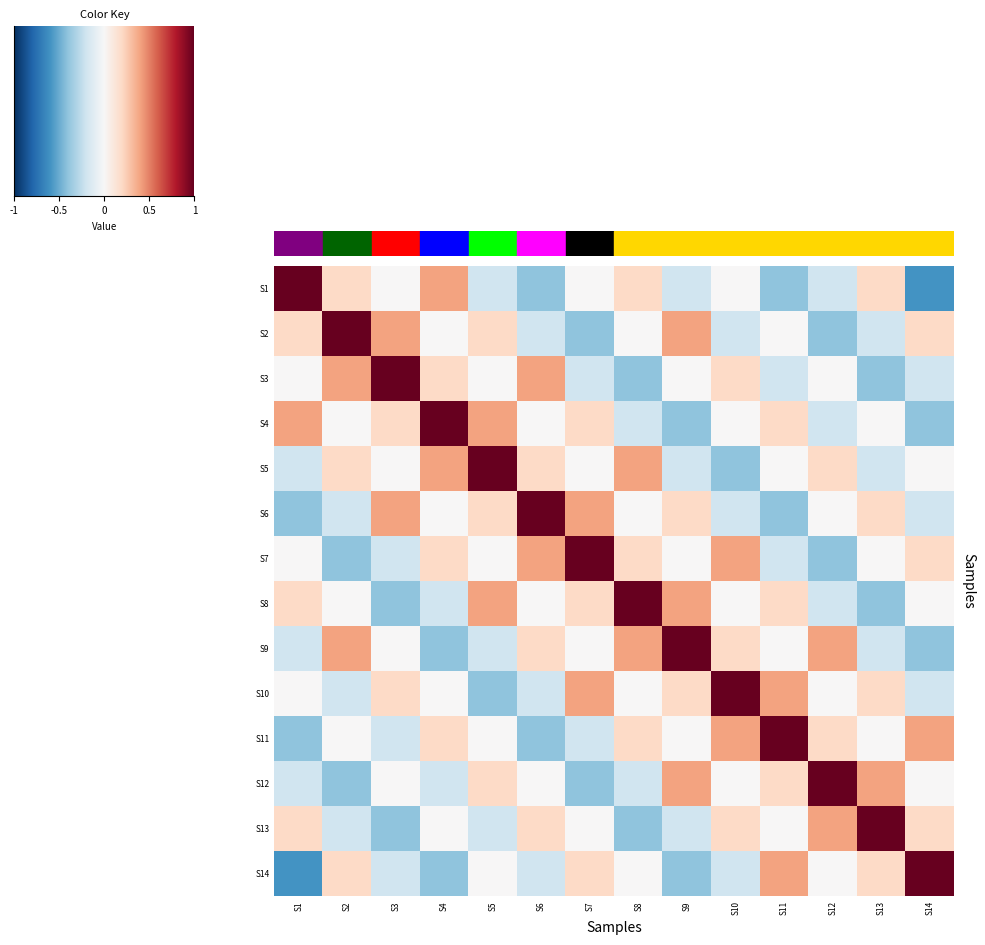

At how many categories does at least one series exceed 0?

14